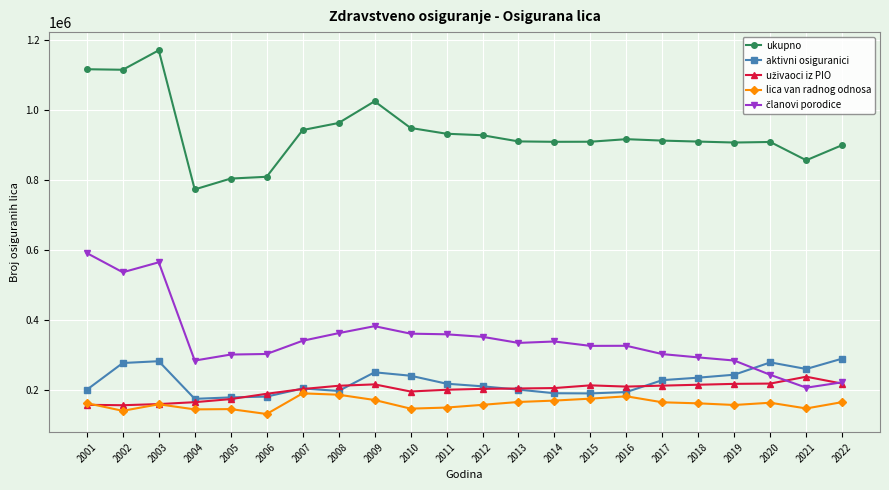

At how many categories does at least one series exceed 755420?

22